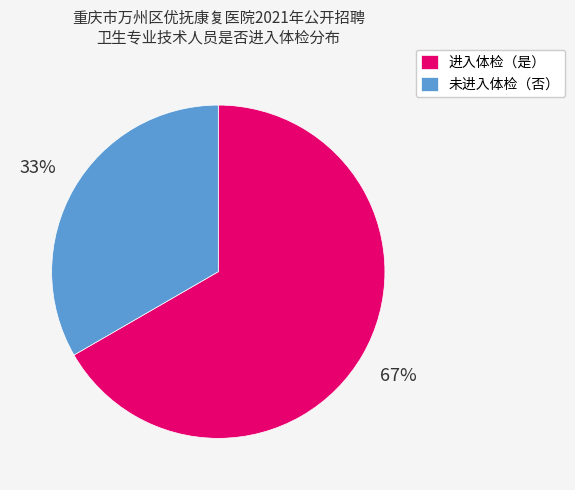

The 未进入体检（否） slice represents 24% of the pie. True or false?

False